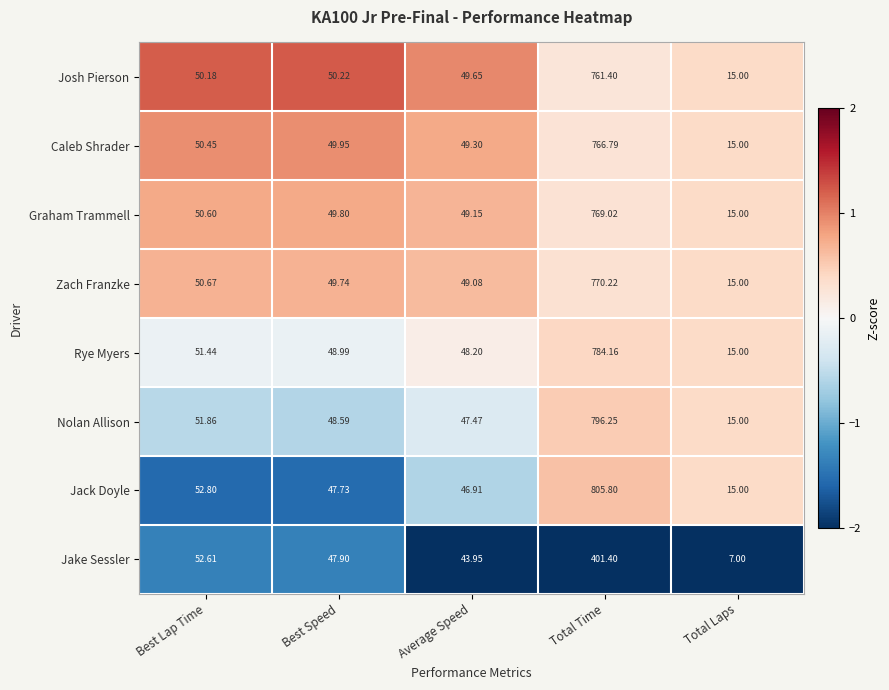

Which series has the widest spread of values?

Jack Doyle